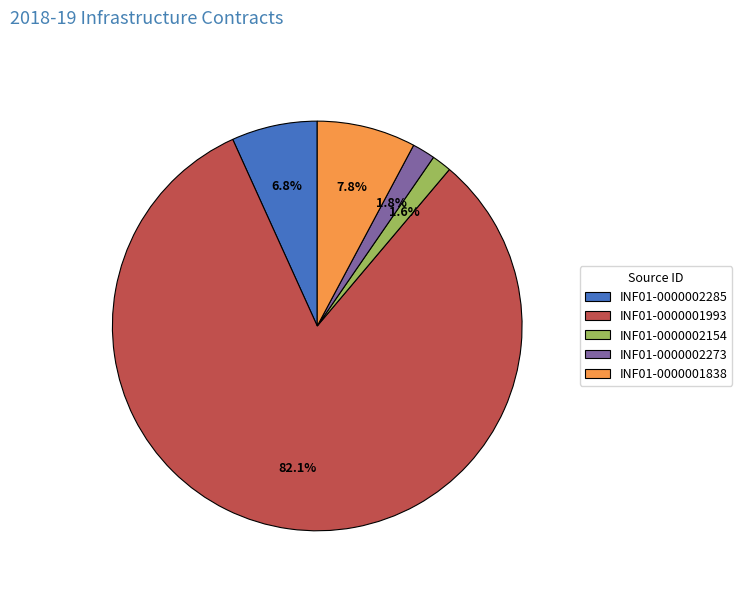

Is INF01-0000001993 the majority of the pie?

Yes